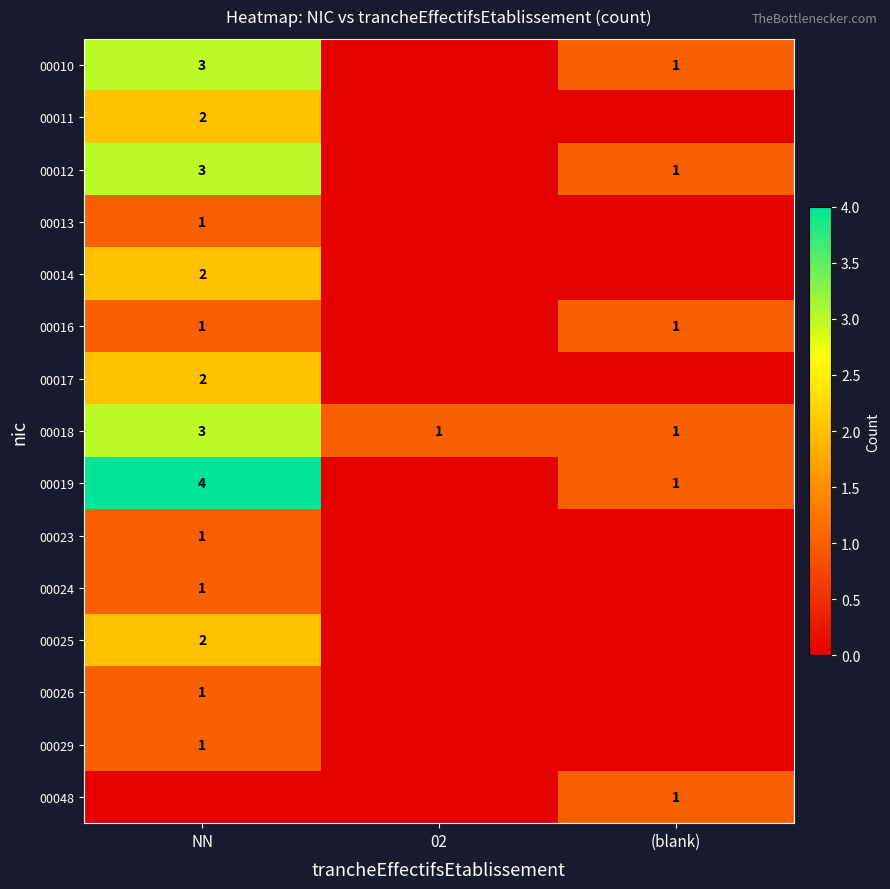

What is the sum of all 00048 values?

1